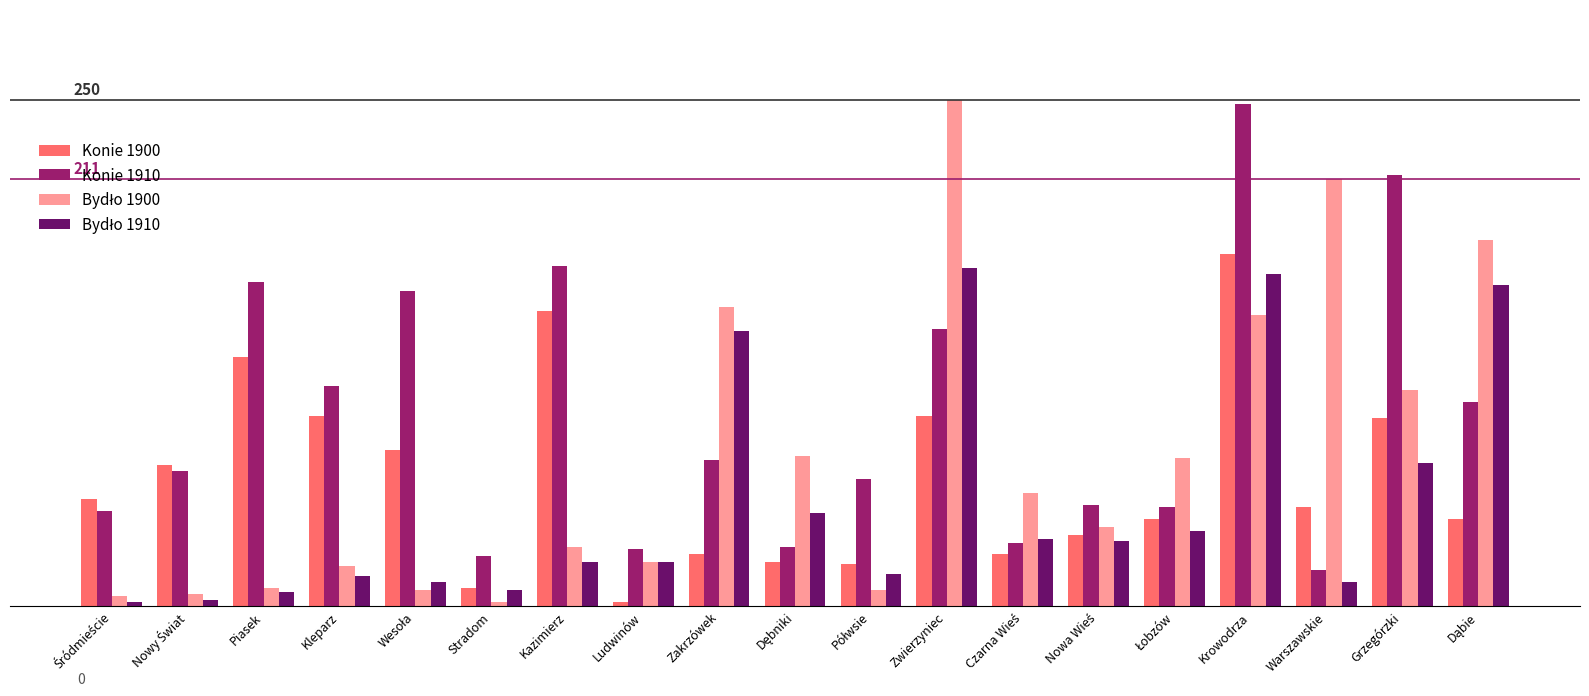

What is the average value of the Konie 1900 series?

63